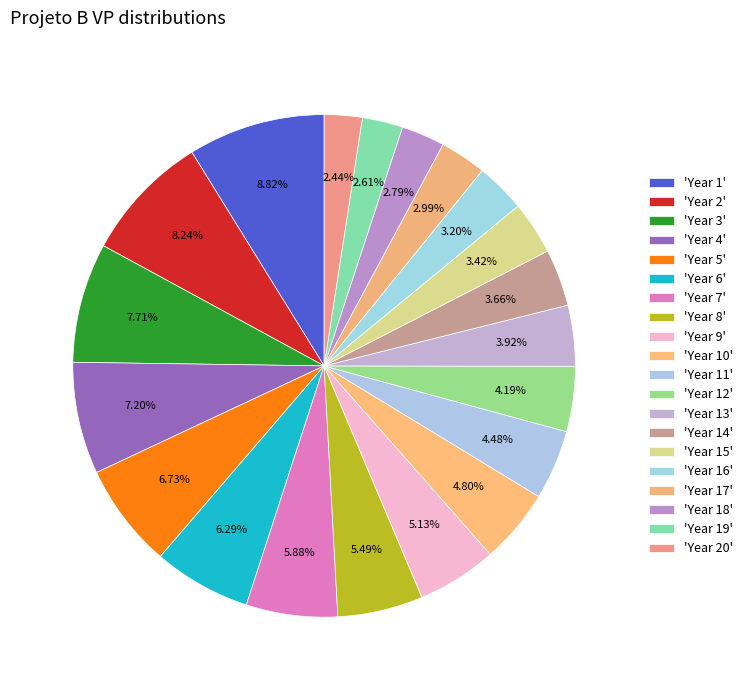

How many slices are in this pie chart?

20